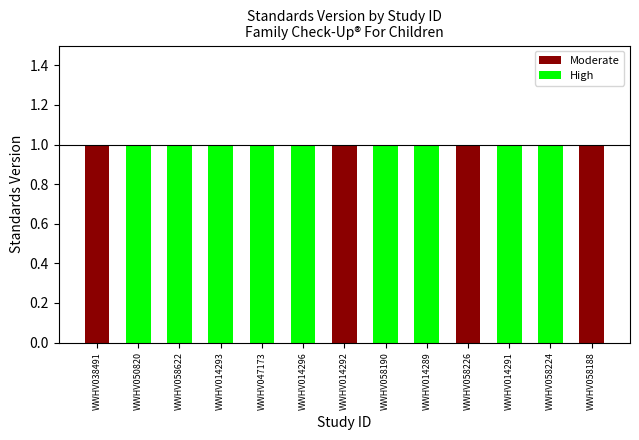

True or false: High has a value of 1 at WWHV047173.

False